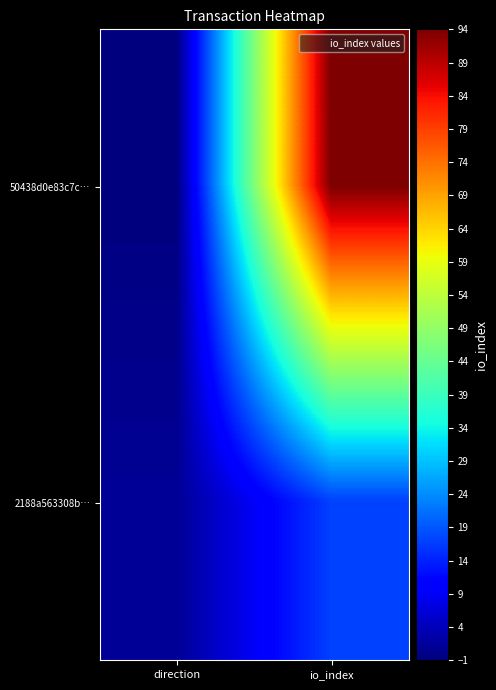

Reading left to right, what are all the values shown in this chart?

50438d0e83c7c…: direction=-1	io_index=94
2188a563308b…: direction=1	io_index=17